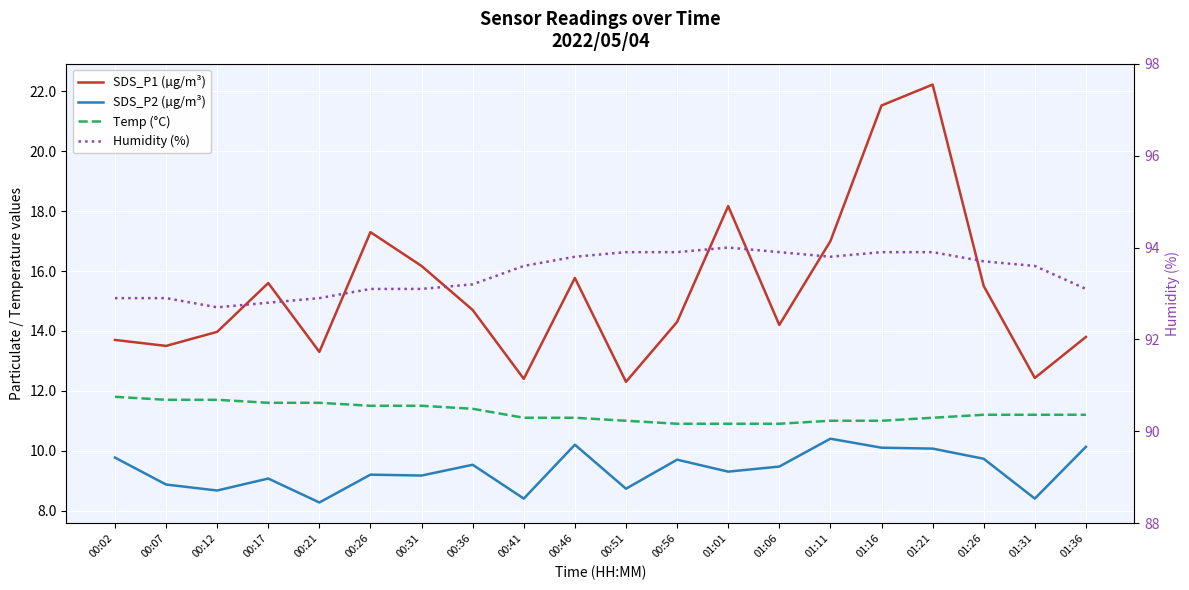

True or false: Temp (°C) and Humidity (%) cross at least once.

False